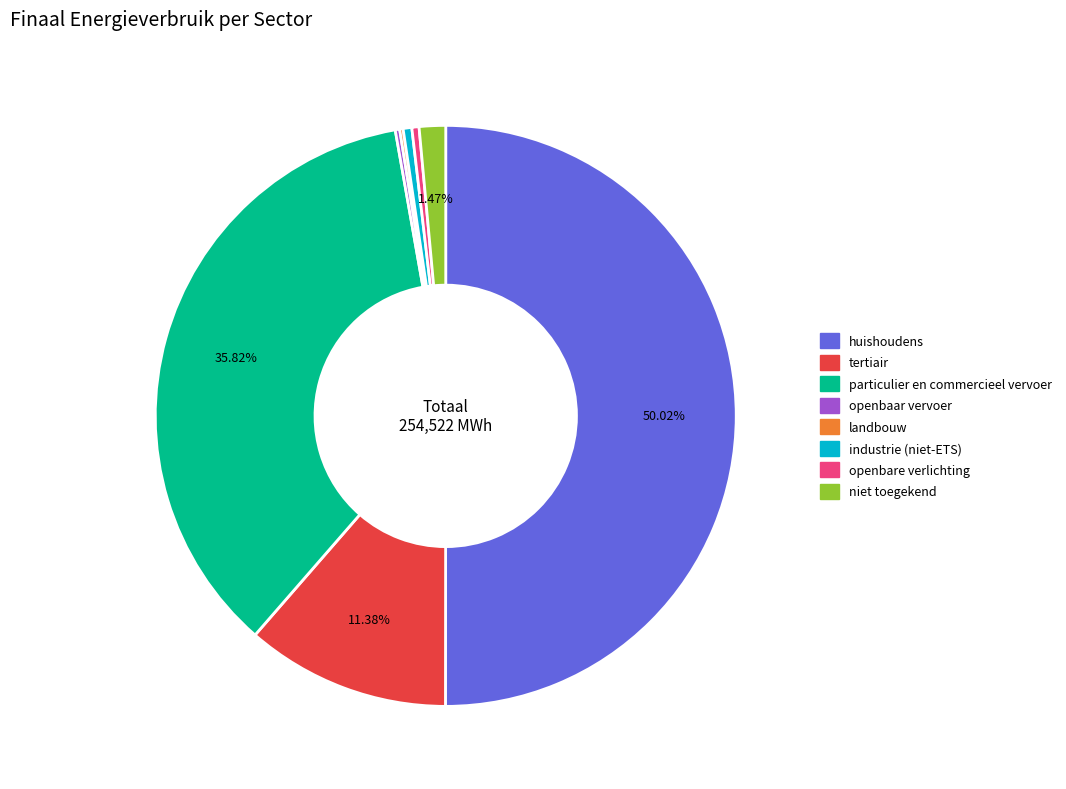

What portion of the pie excludes huishoudens?

50.0%